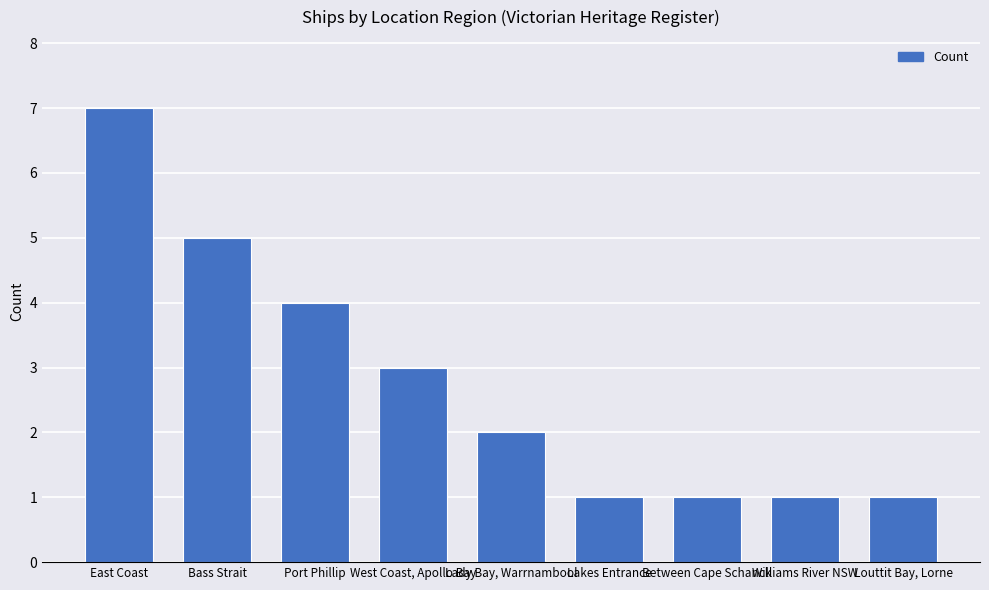

The value at Williams River NSW is 2. True or false?

False